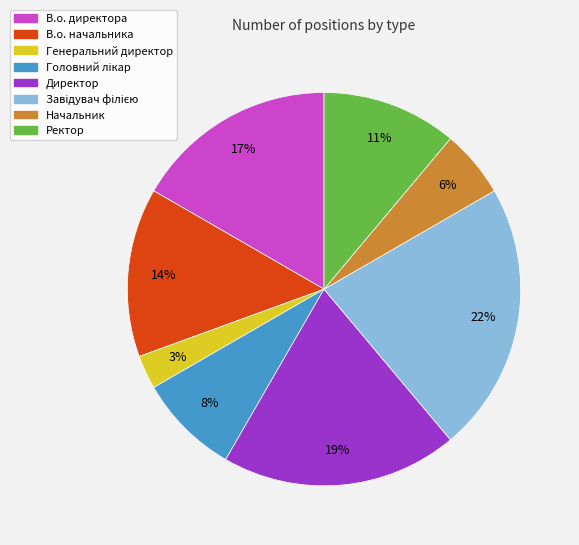

True or false: В.о. директора accounts for 28% of the total.

False